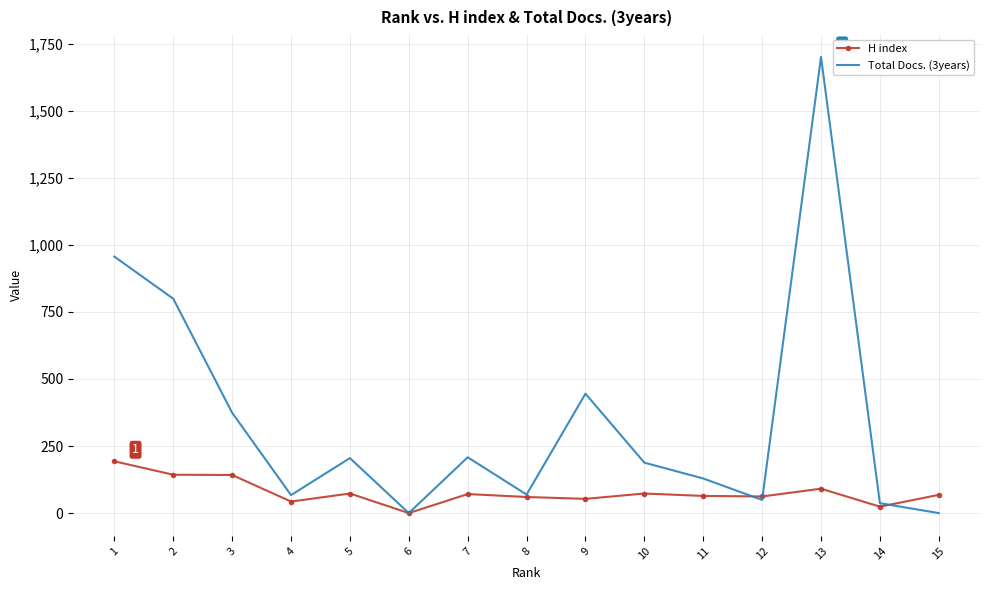

What is the sum of the H index values at 4 and 13?

134